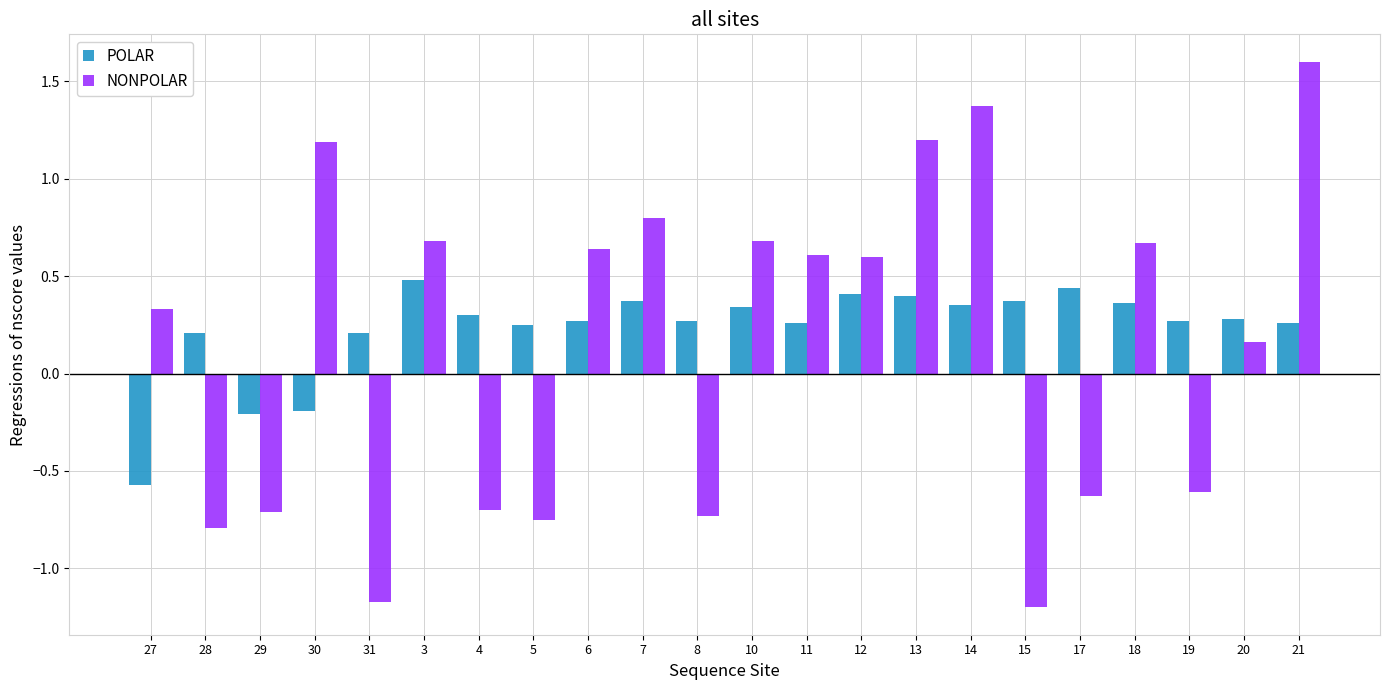

What is the average value of the NONPOLAR series?

0.1